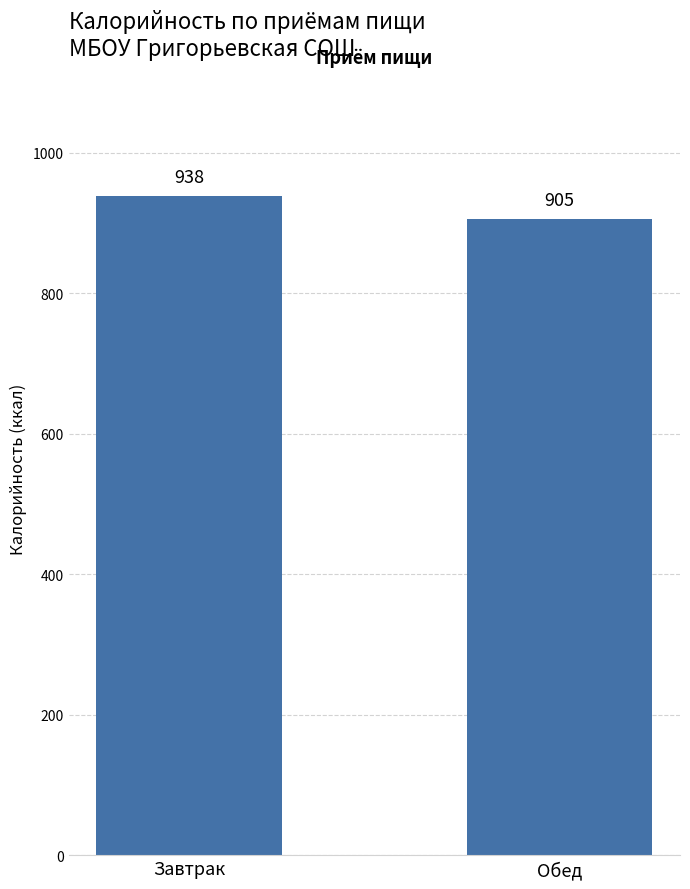

Which has a higher value, Завтрак or Обед?

Завтрак